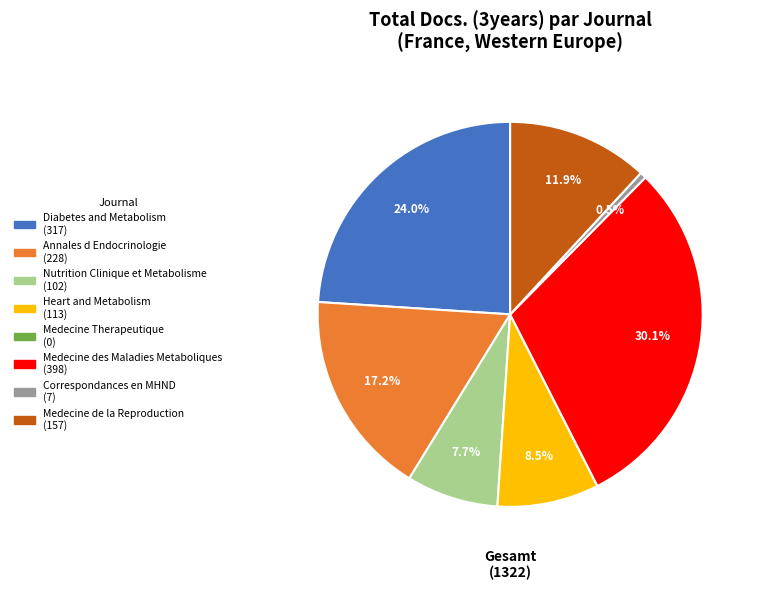

Which slice is the largest?

Medecine des Maladies Metaboliques